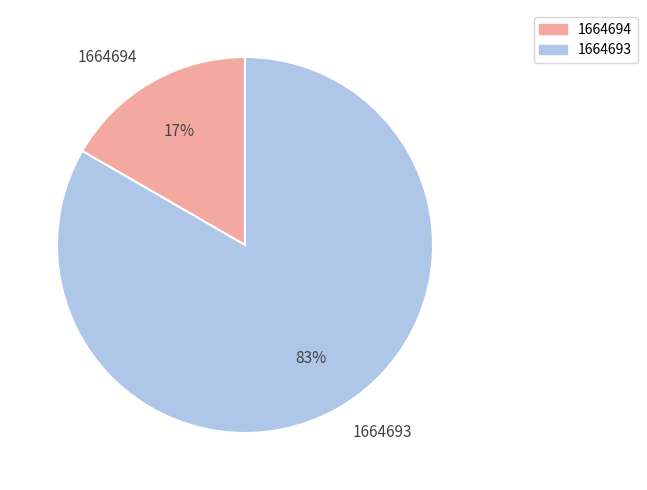

To the nearest percent, what portion does 1664693 represent?

83%